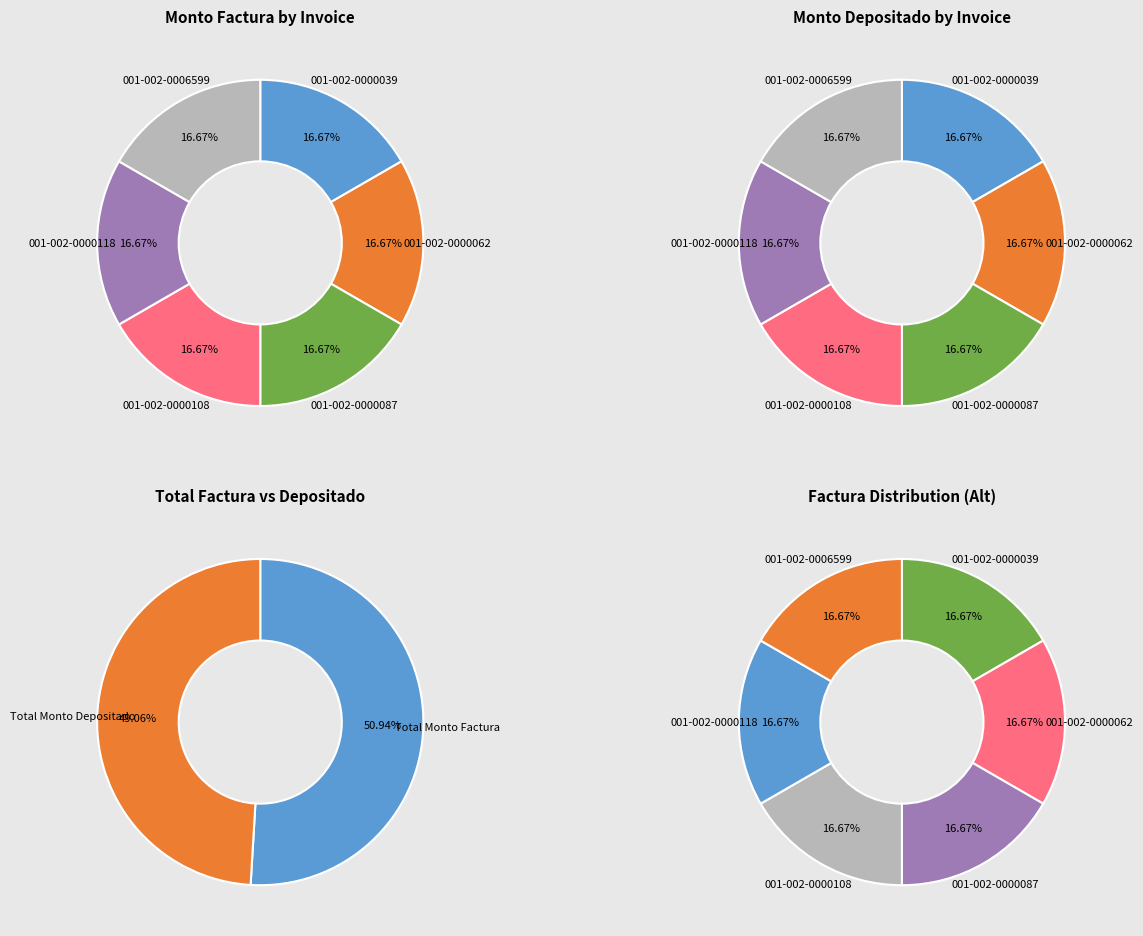

Between 001-002-0000062 and 001-002-0000118, which is larger?

001-002-0000062